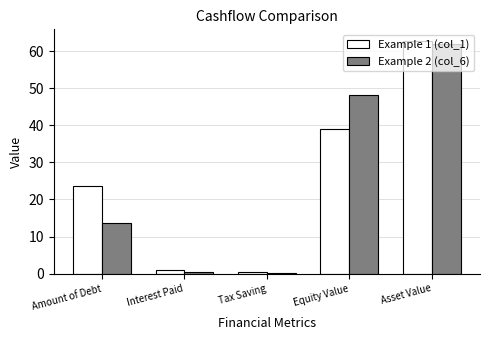

What position from the right is Equity Value?

2